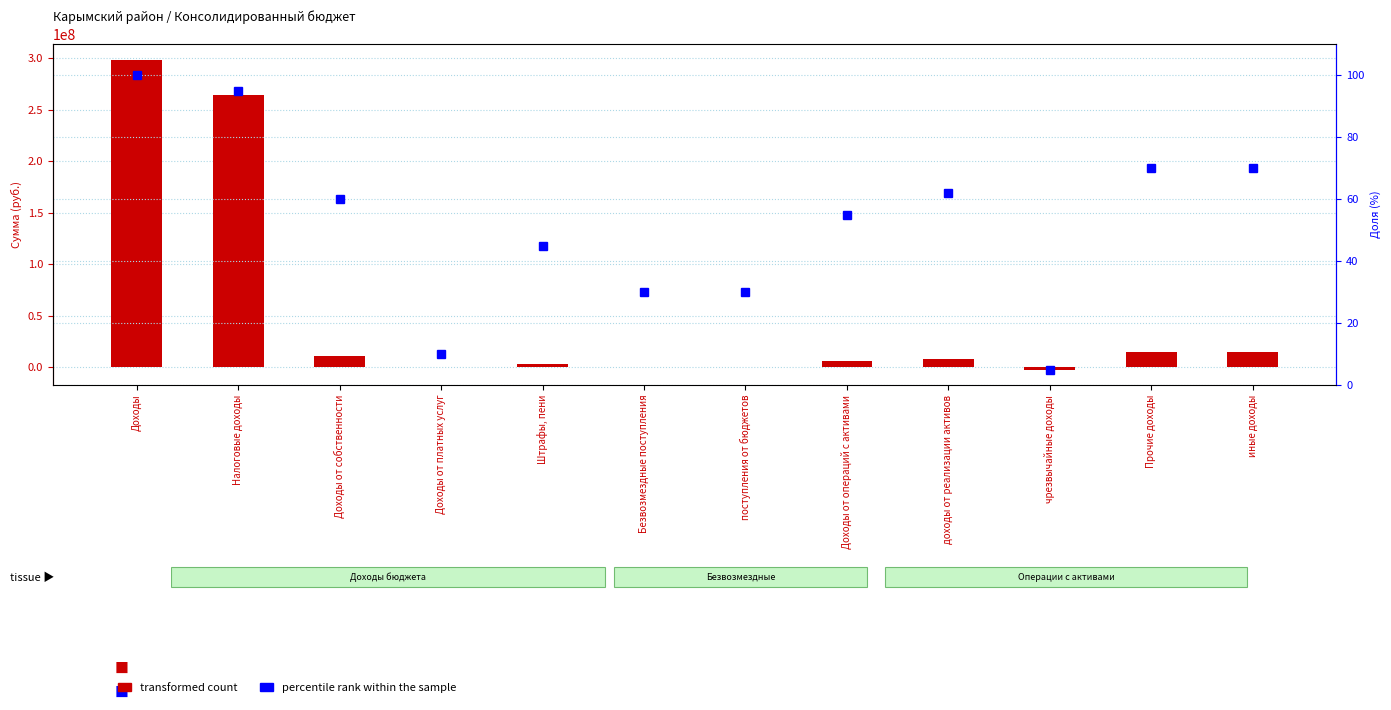

What is the total value across all series at чрезвычайные доходы?

-2489791.9